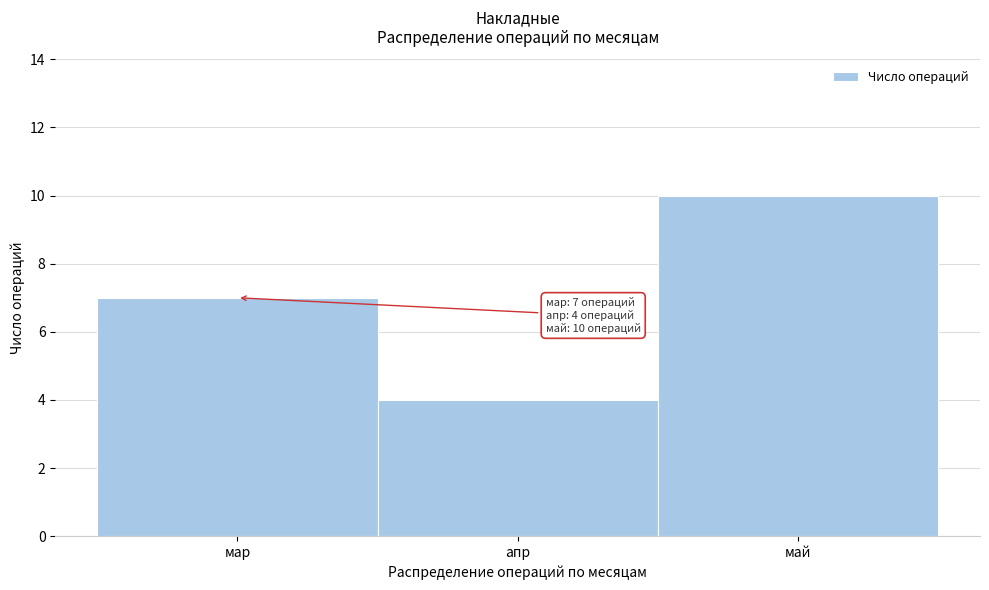

Reading right to left, extract all data points from this chart.

10	4	7